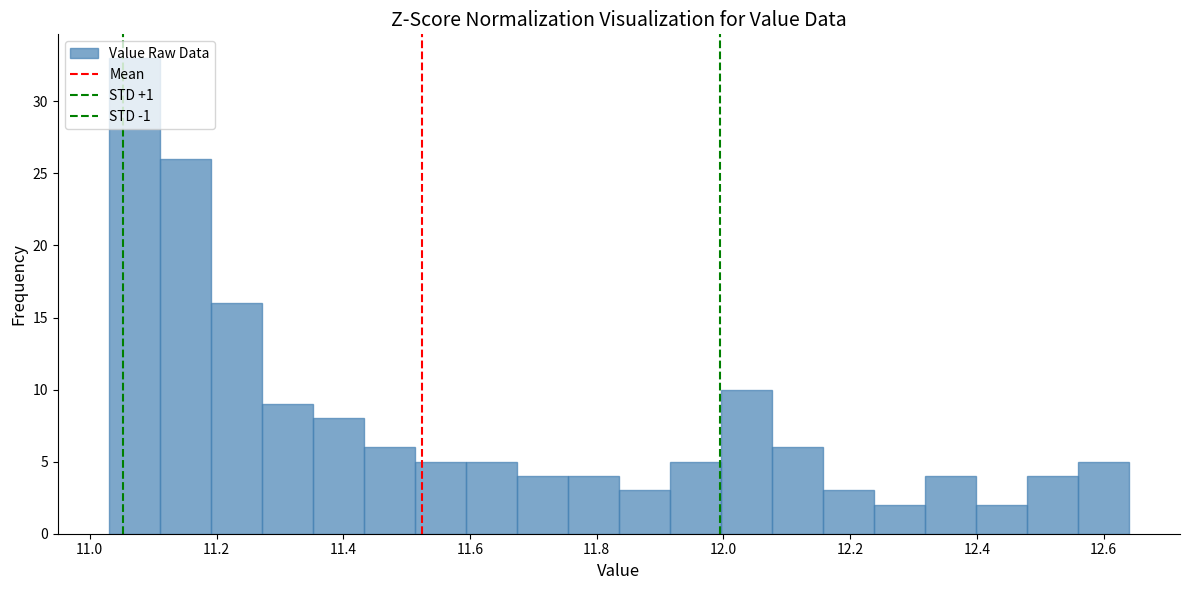

How tall is the bar that spans 12.00 to 12.08 on the x-axis? Neither the bar edges nor the heights are printed on the chart, so give them approximately, as read against the axes.

10